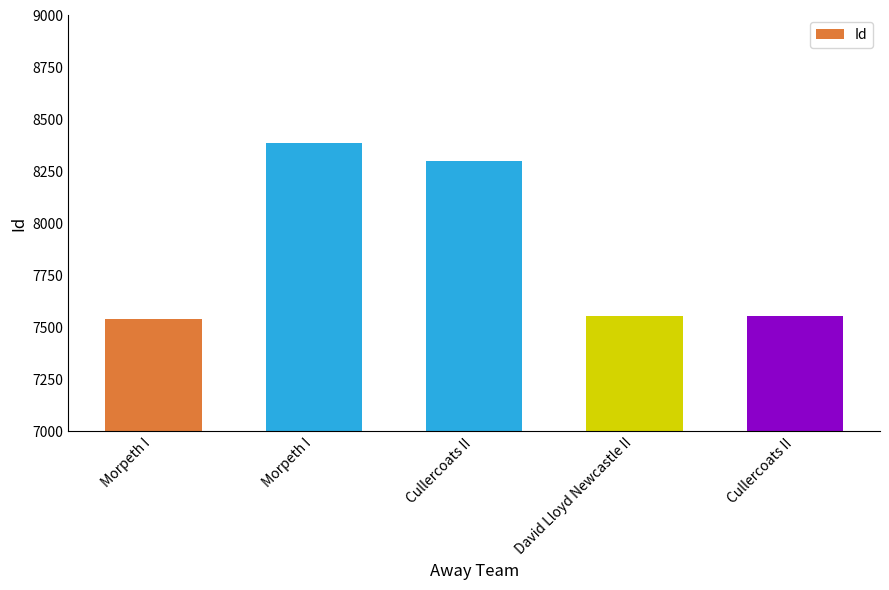

List the labels in order of value, largest first.

Morpeth I, Cullercoats II, David Lloyd Newcastle II, Cullercoats II, Morpeth I